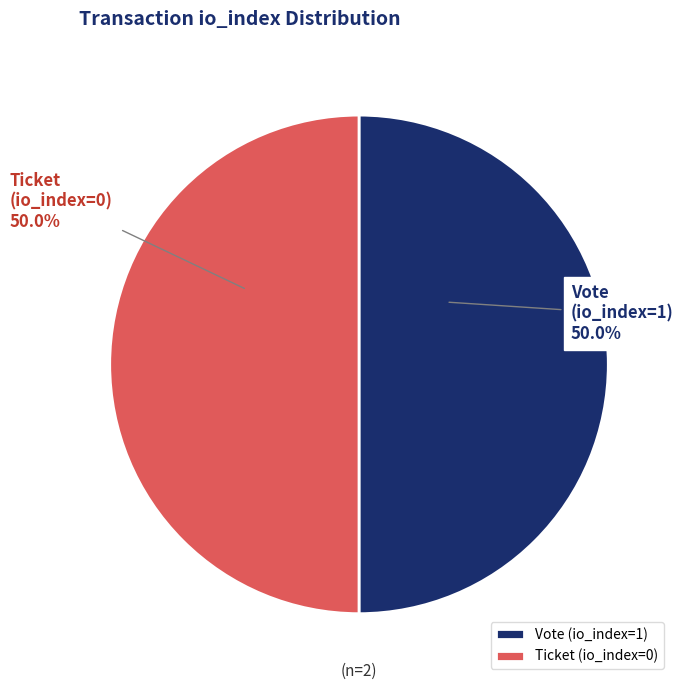

What percentage do Vote (io_index=1) and Ticket (io_index=0) together represent?

100.0%